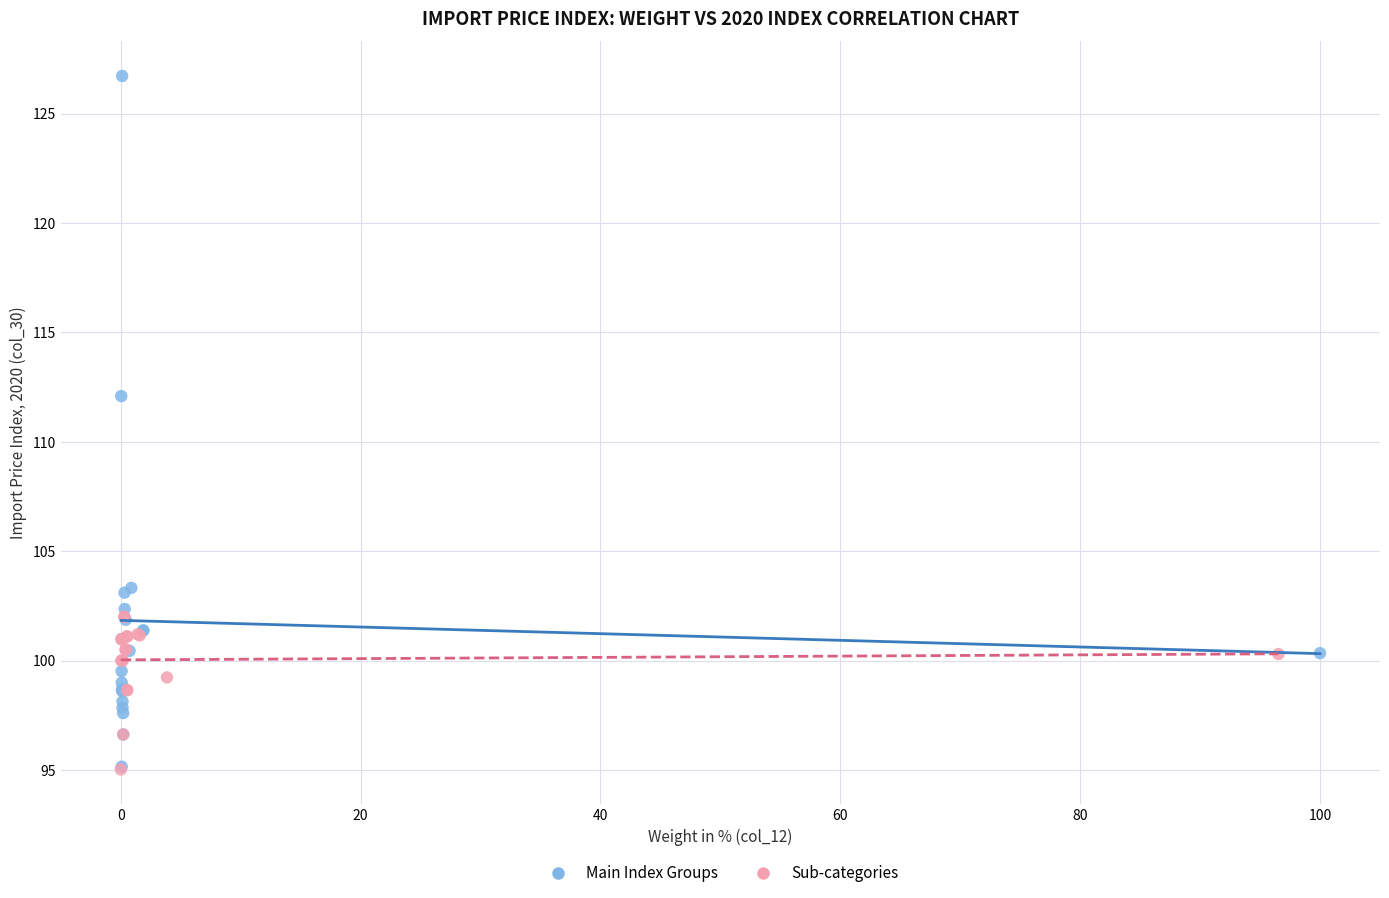

What are all the series names shown in the legend?

Main Index Groups, Sub-categories